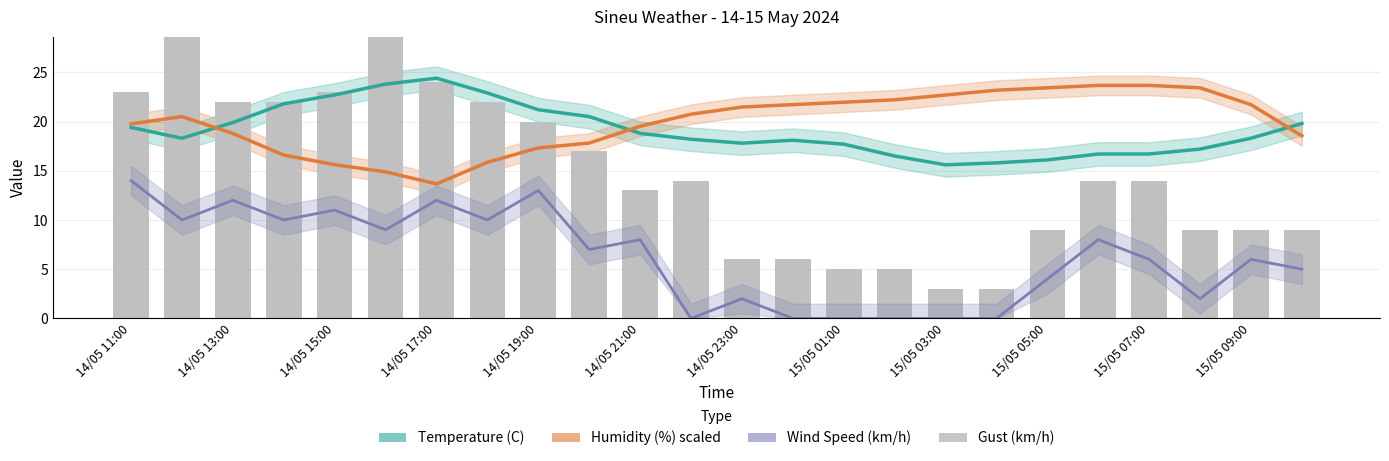

Are the bars grouped side by side (vs. stacked)?

Yes